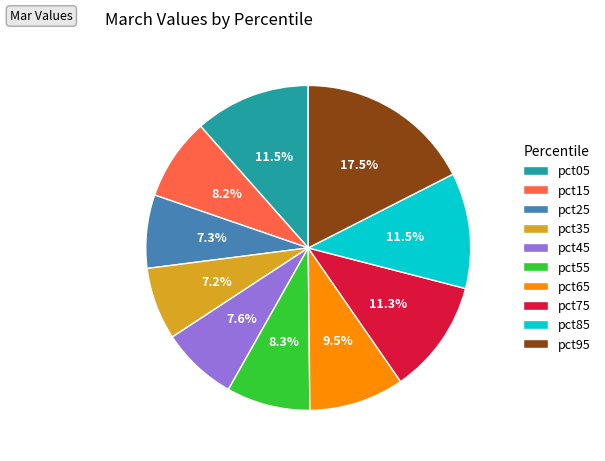

Does pct95 represent more than half of the total?

No